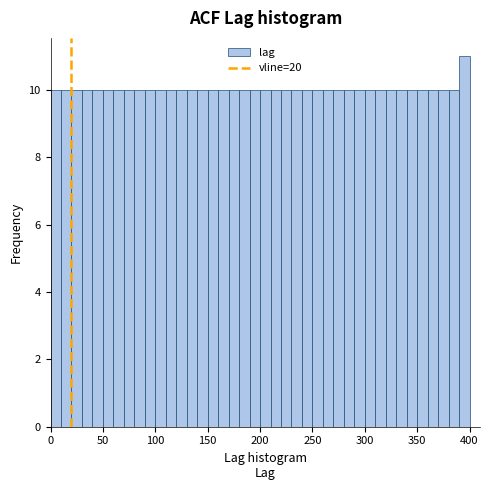

Around what value on the x-axis is the tallest bar? Give the approximate position of its centre, as read against the axis.

395